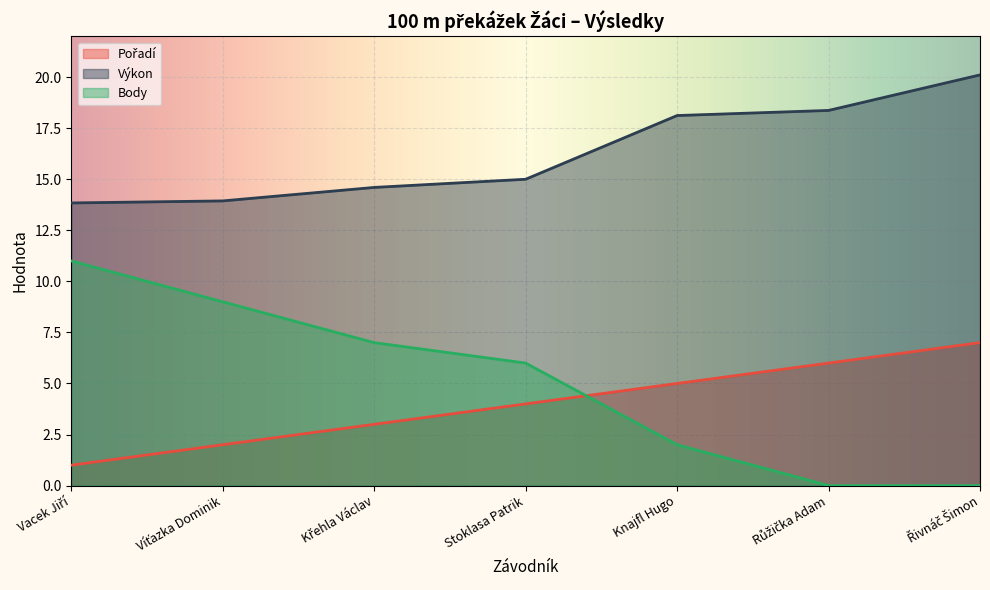

True or false: Pořadí has a value of 1.5 at Křehla Václav.

False